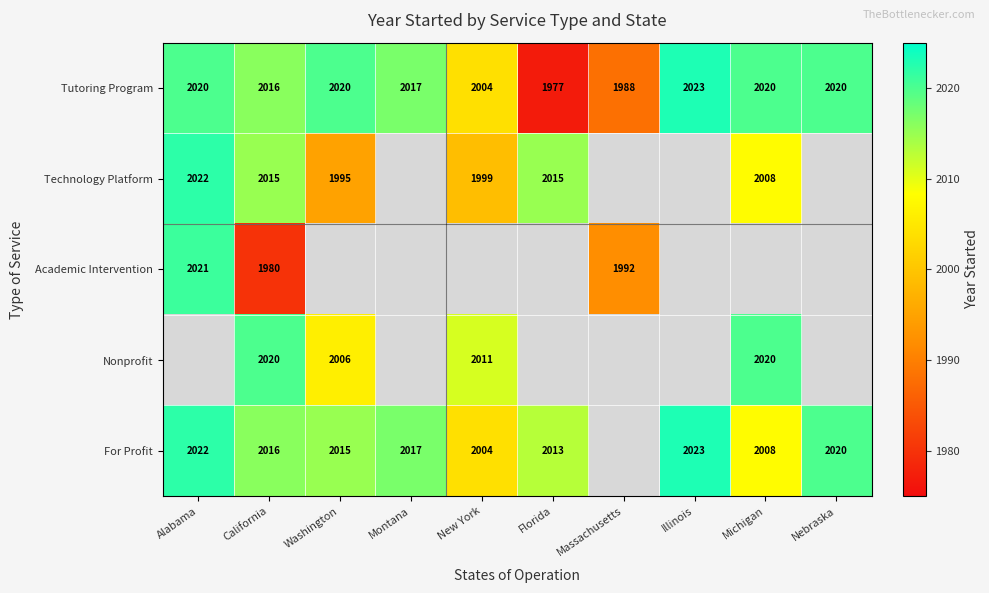

What is the difference between the second highest and minimum values in the Tutoring Program series?

43